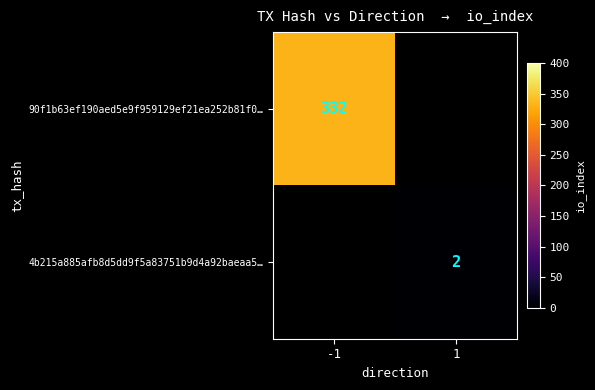

Is it true that 4b215a885afb8d5dd9f5a83751b9d4a92baeaa5… equals 0 at 1?

False